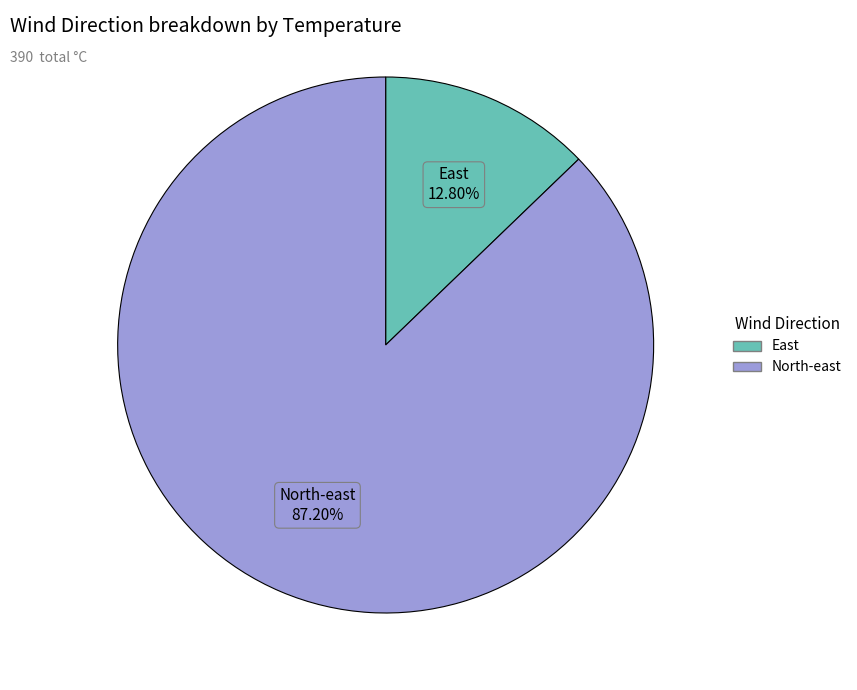

To the nearest percent, what is the average slice percentage?

50%